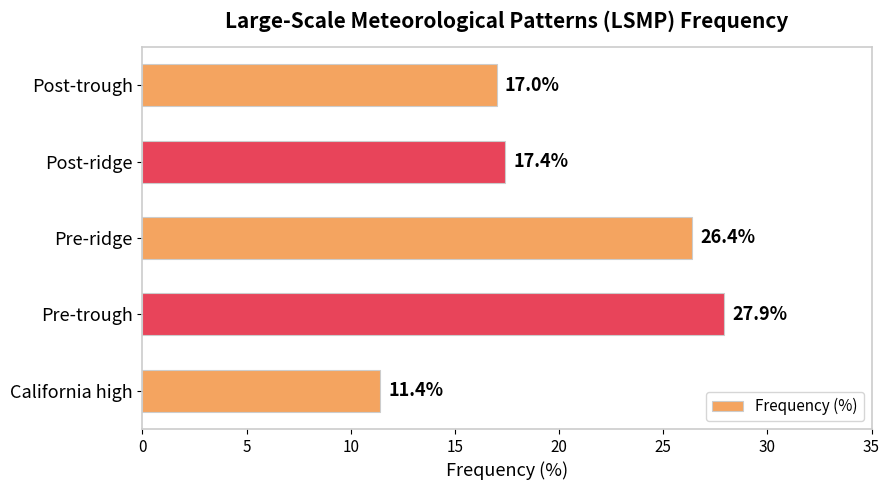

What is the sum of all values?

100.1